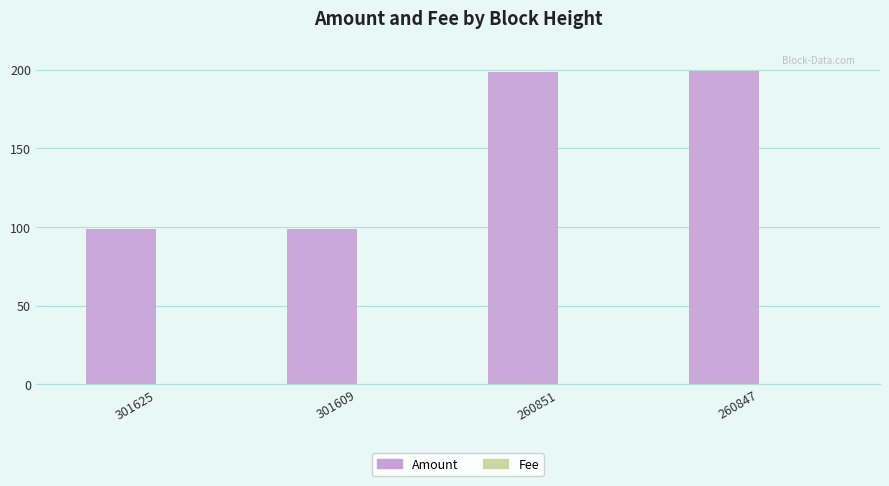

Between 301609 and 260847, which series saw the biggest shift?

Amount